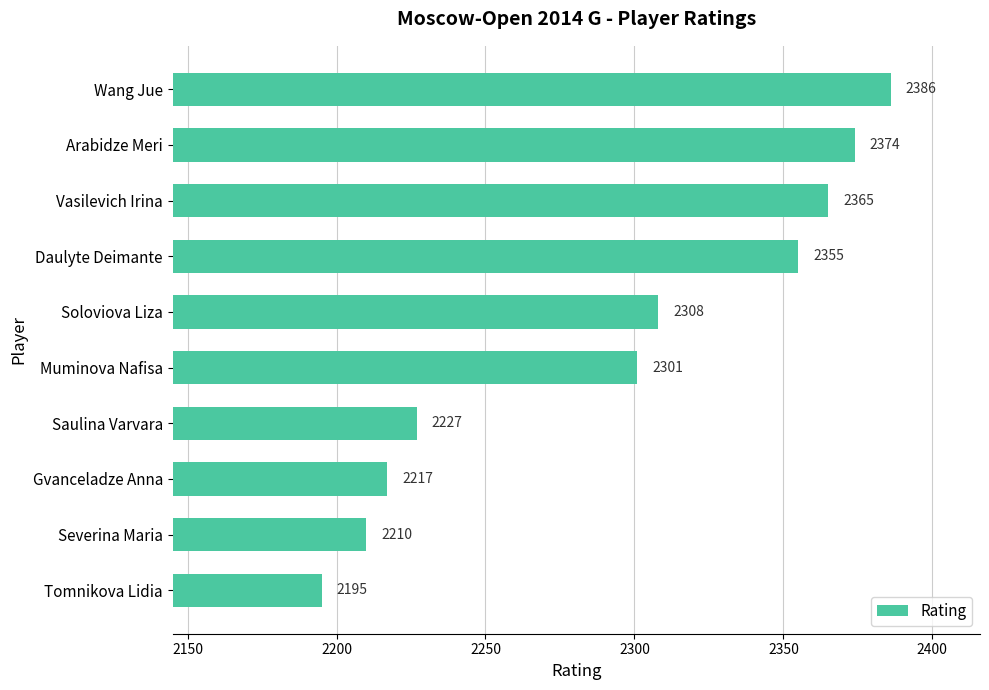

Where is the data nearest to the value 2290?

Muminova Nafisa